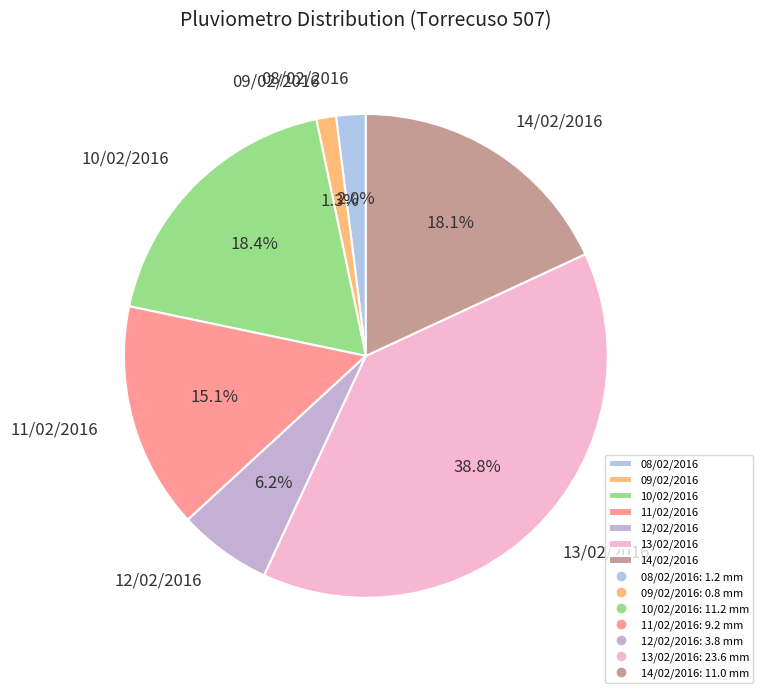

How many slices are in this pie chart?

7